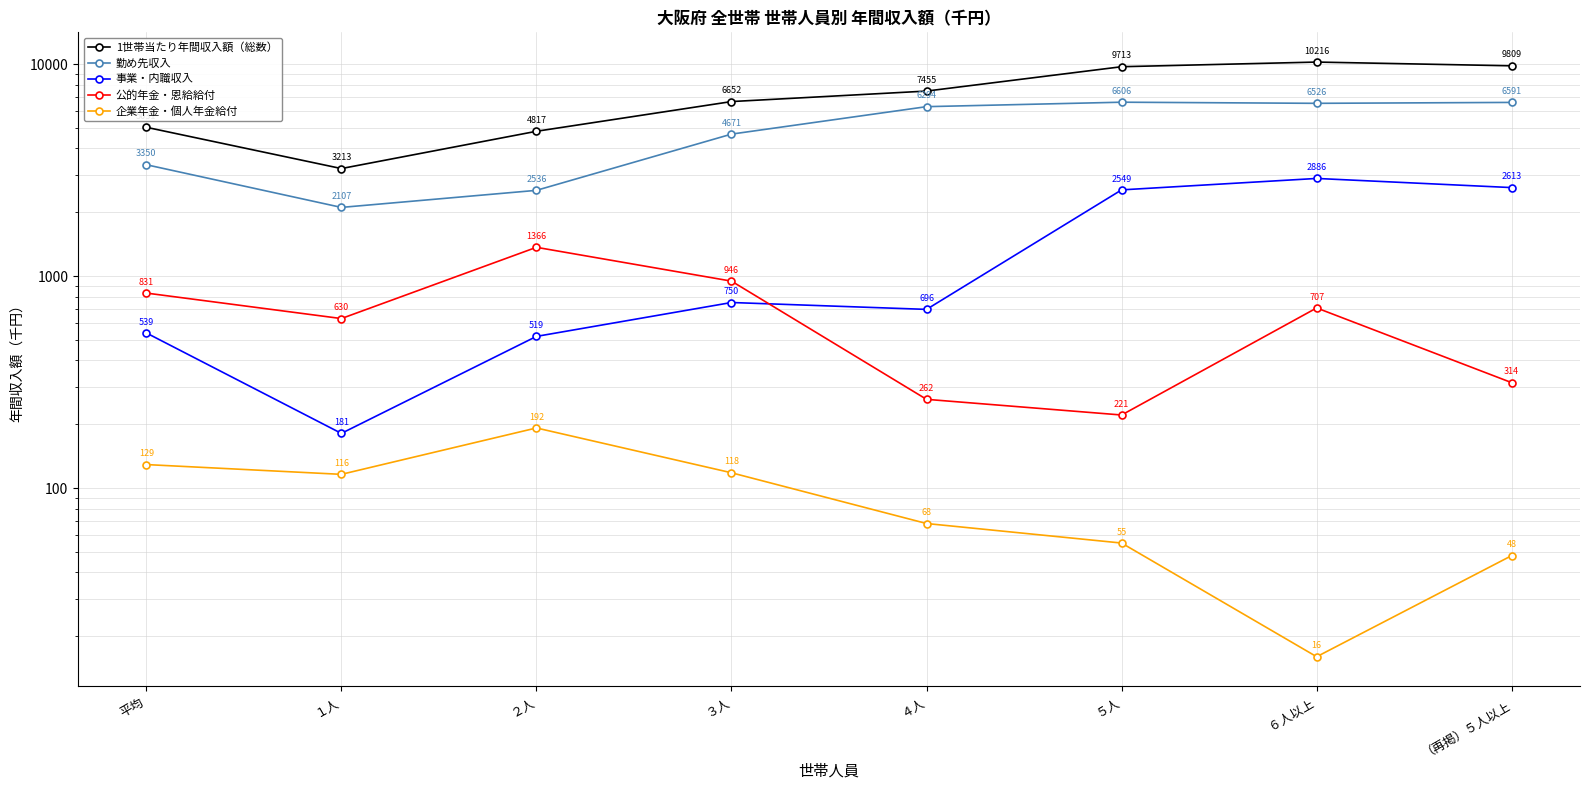

What is the label of the 2nd point from the left?

１人